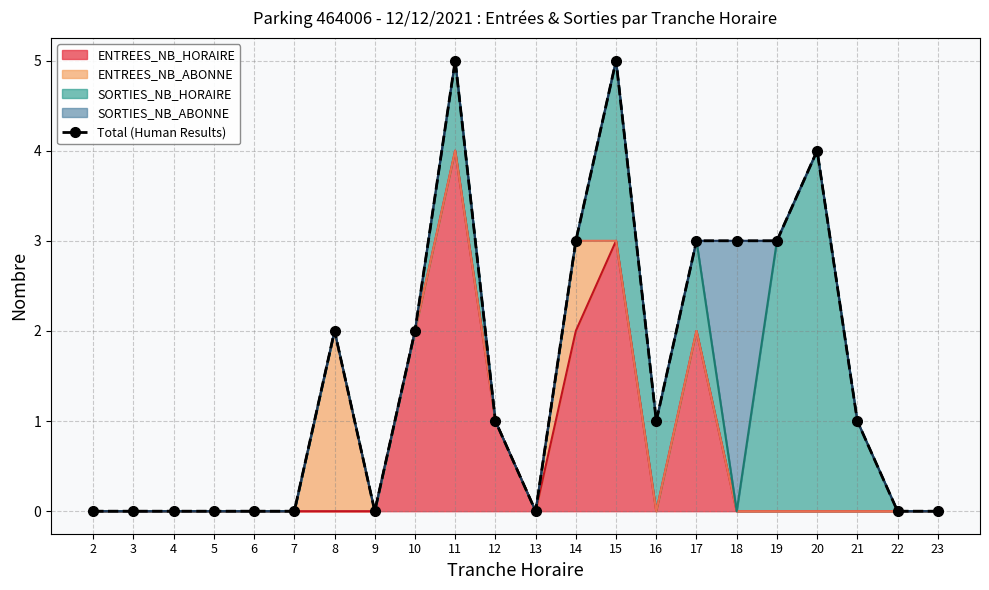

Does the chart have visible grid lines?

Yes